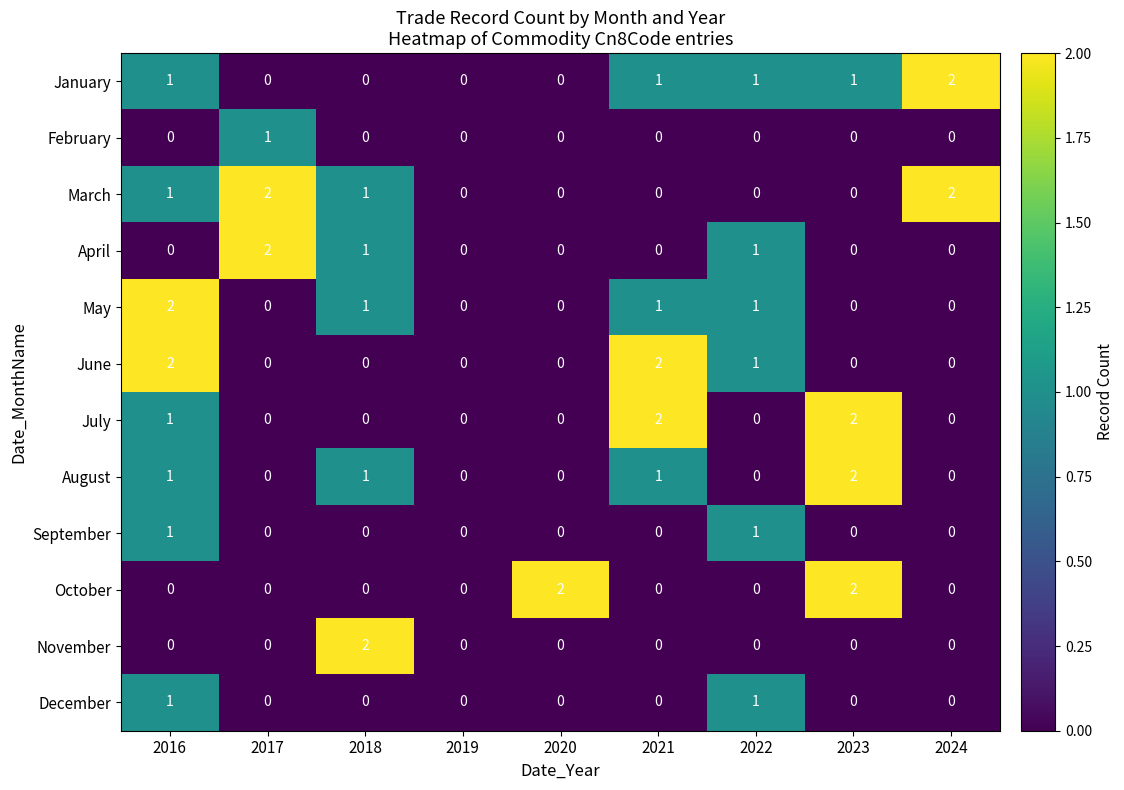

Is it true that March equals 1 at 2018?

True